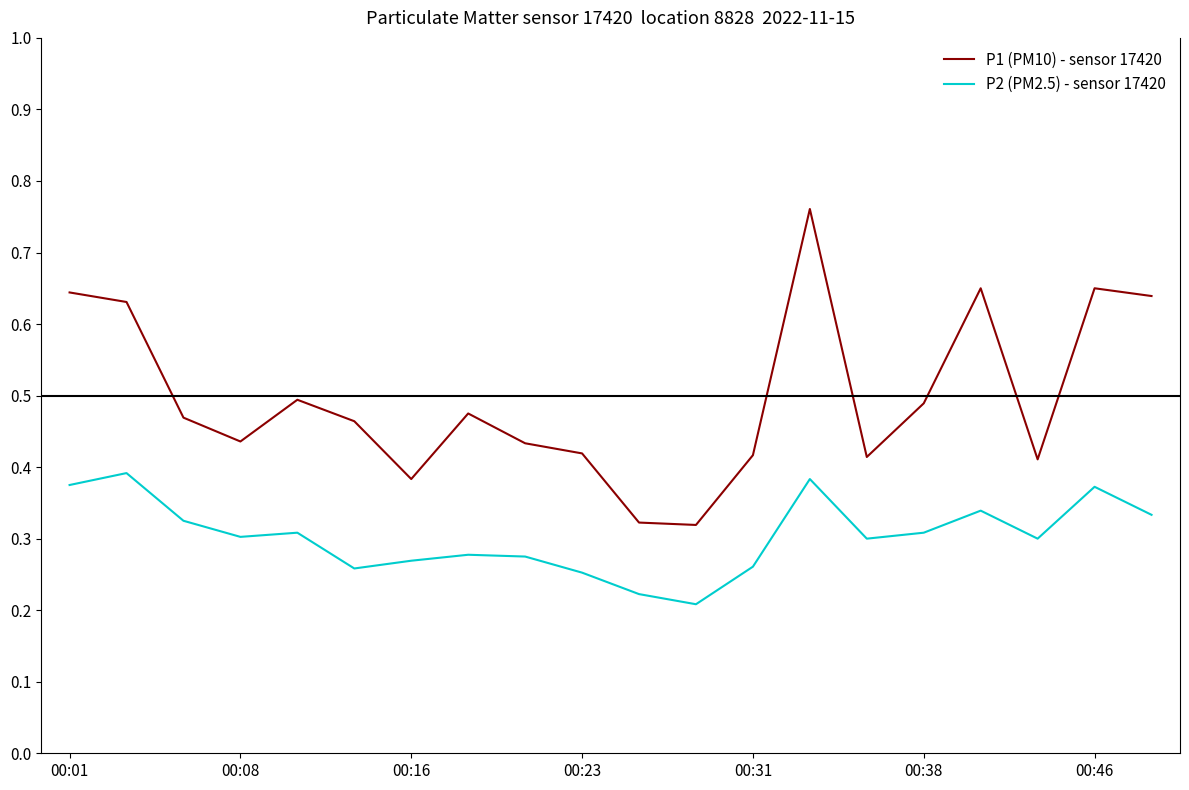

Which series has the largest total across all categories?

P1 (PM10) - sensor 17420